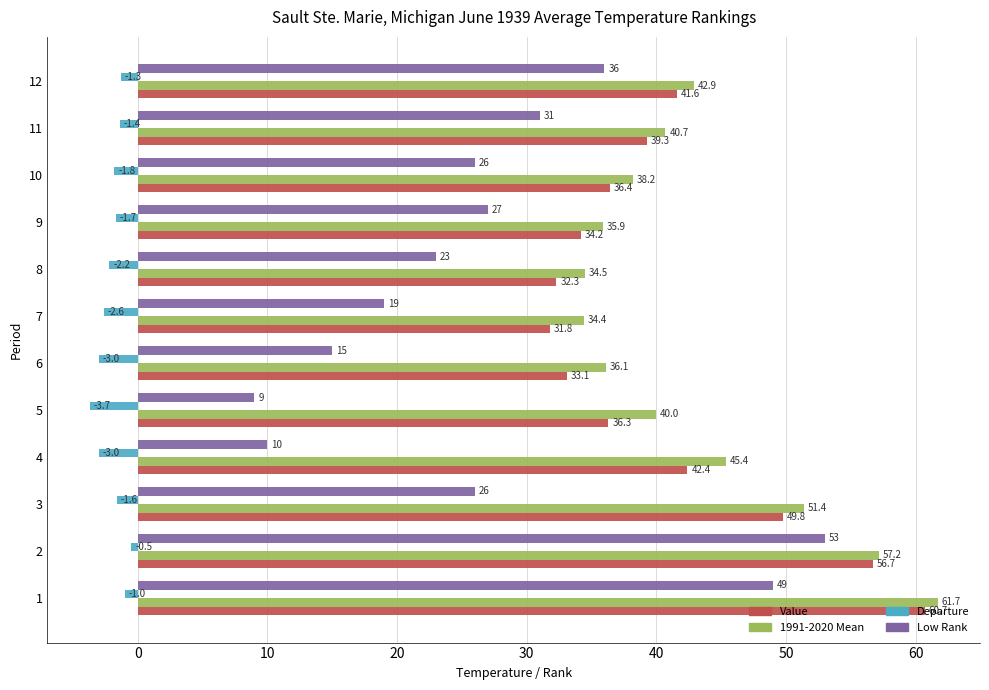

Where is Low Rank nearest to the value 31?

11